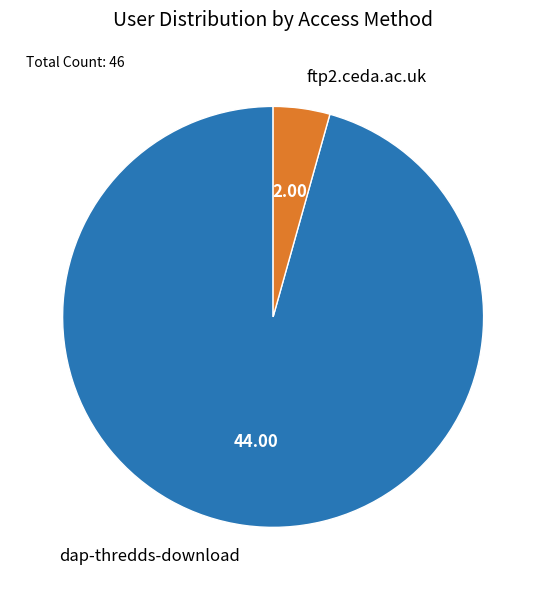

How many segments does this pie chart have?

2